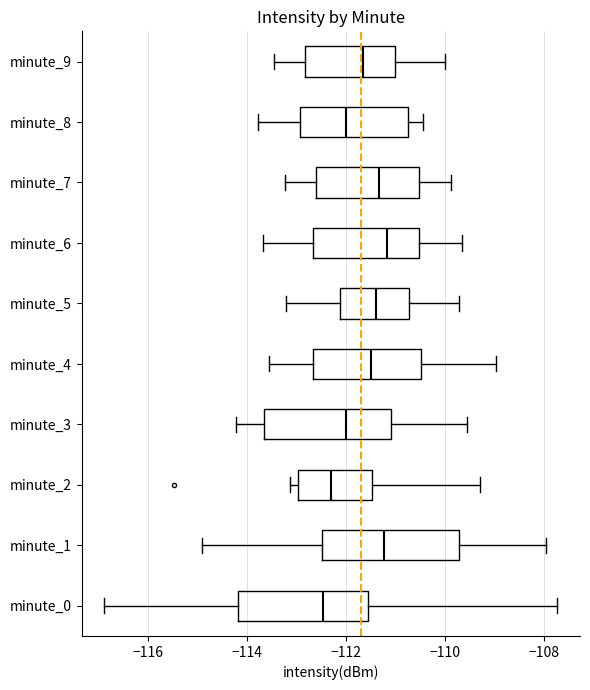

Reading bottom to top, read every box against the x-axis: the position of its median line, the range the box covers, and the ends of its whiskers. The values are not printed on the chart, so give them approximately, as read against the axis.

minute_0: median -112.4, box -114.2 to -111.6, whiskers -116.8 to -107.8
minute_1: median -111.2, box -112.4 to -109.8, whiskers -115.0 to -108.0
minute_2: median -112.2, box -113.0 to -111.4, whiskers -113.2 to -109.2
minute_3: median -112.0, box -113.6 to -111.0, whiskers -114.2 to -109.6
minute_4: median -111.4, box -112.6 to -110.4, whiskers -113.6 to -109.0
minute_5: median -111.4, box -112.2 to -110.8, whiskers -113.2 to -109.8
minute_6: median -111.2, box -112.6 to -110.6, whiskers -113.6 to -109.6
minute_7: median -111.4, box -112.6 to -110.6, whiskers -113.2 to -109.8
minute_8: median -112.0, box -113.0 to -110.8, whiskers -113.8 to -110.4
minute_9: median -111.6, box -112.8 to -111.0, whiskers -113.4 to -110.0